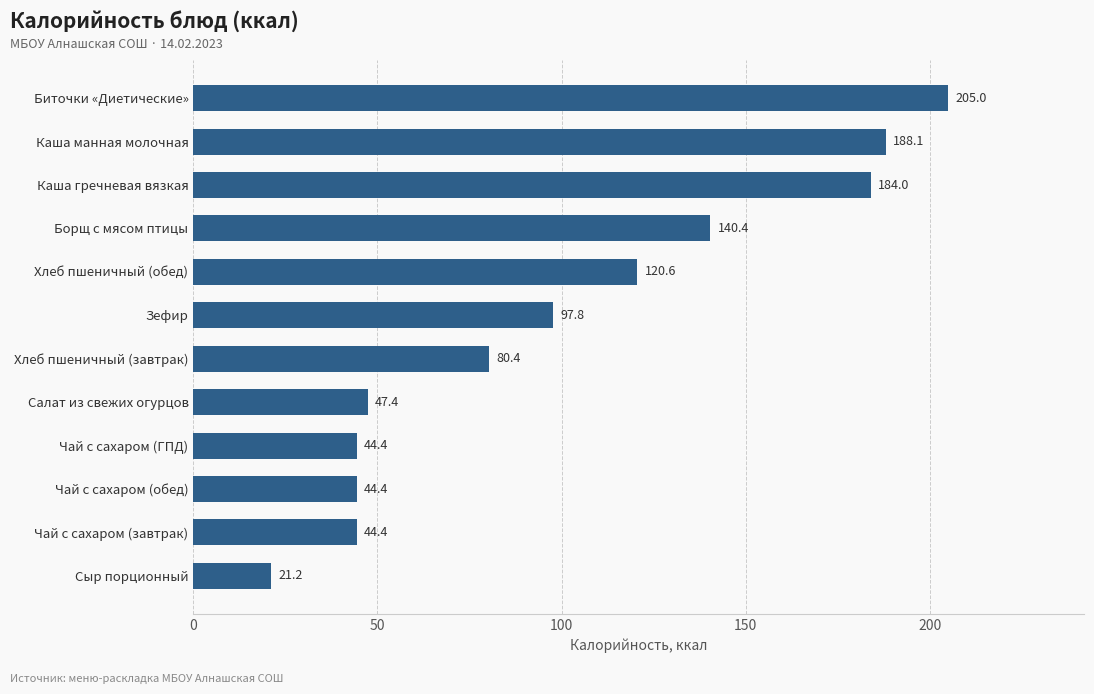

True or false: the data shows 205.0 at Биточки «Диетические».

True